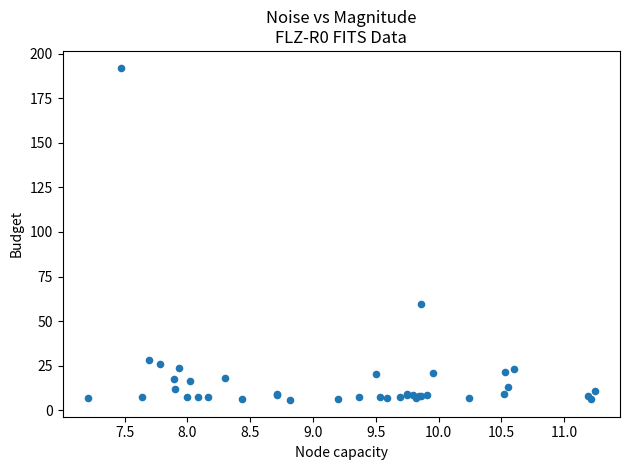

What Y value in the scatter plot is closest to 98?

59.7